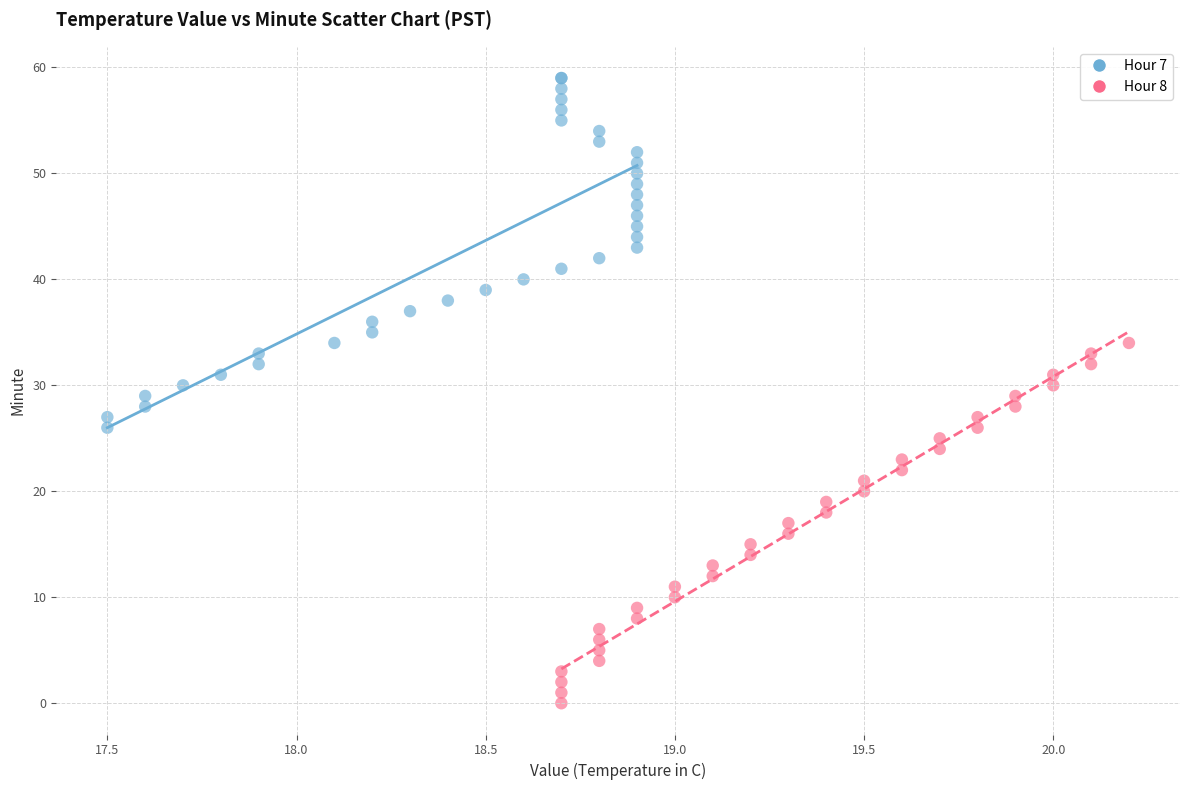

What are all the series names shown in the legend?

Hour 7, Hour 8